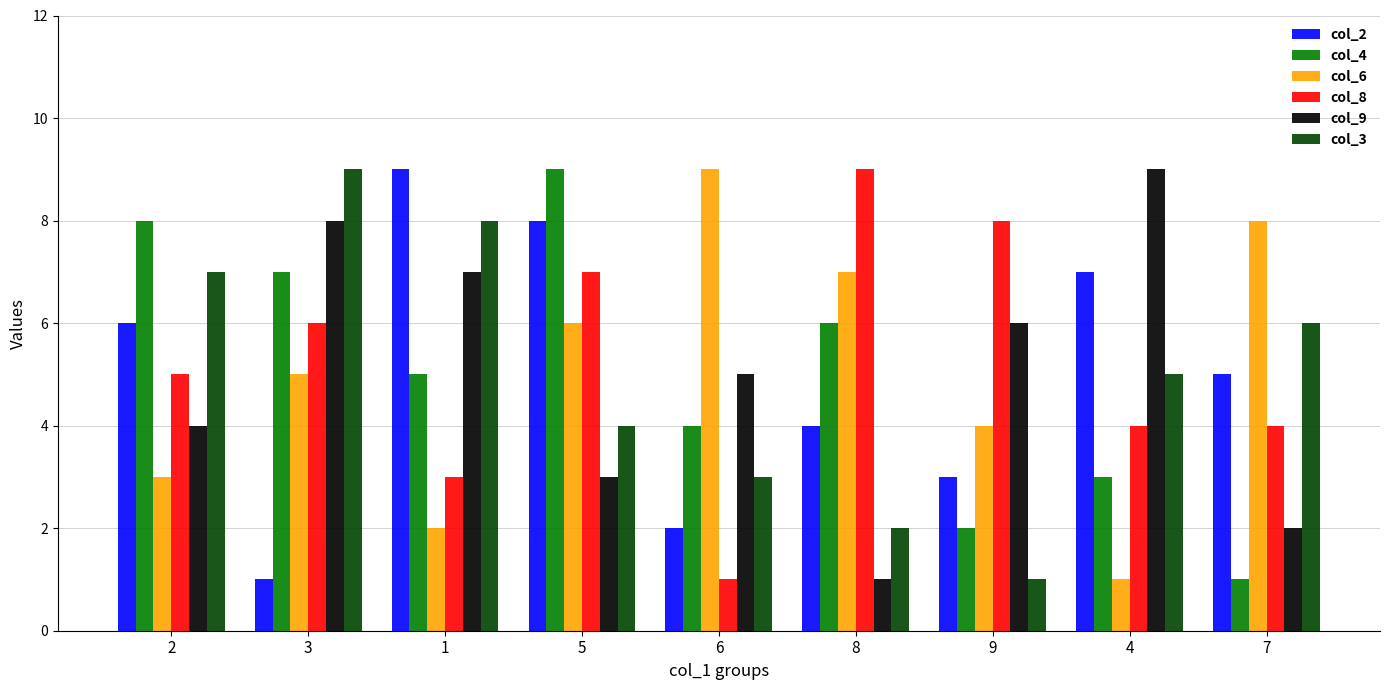

Does the chart contain stacked bars?

No